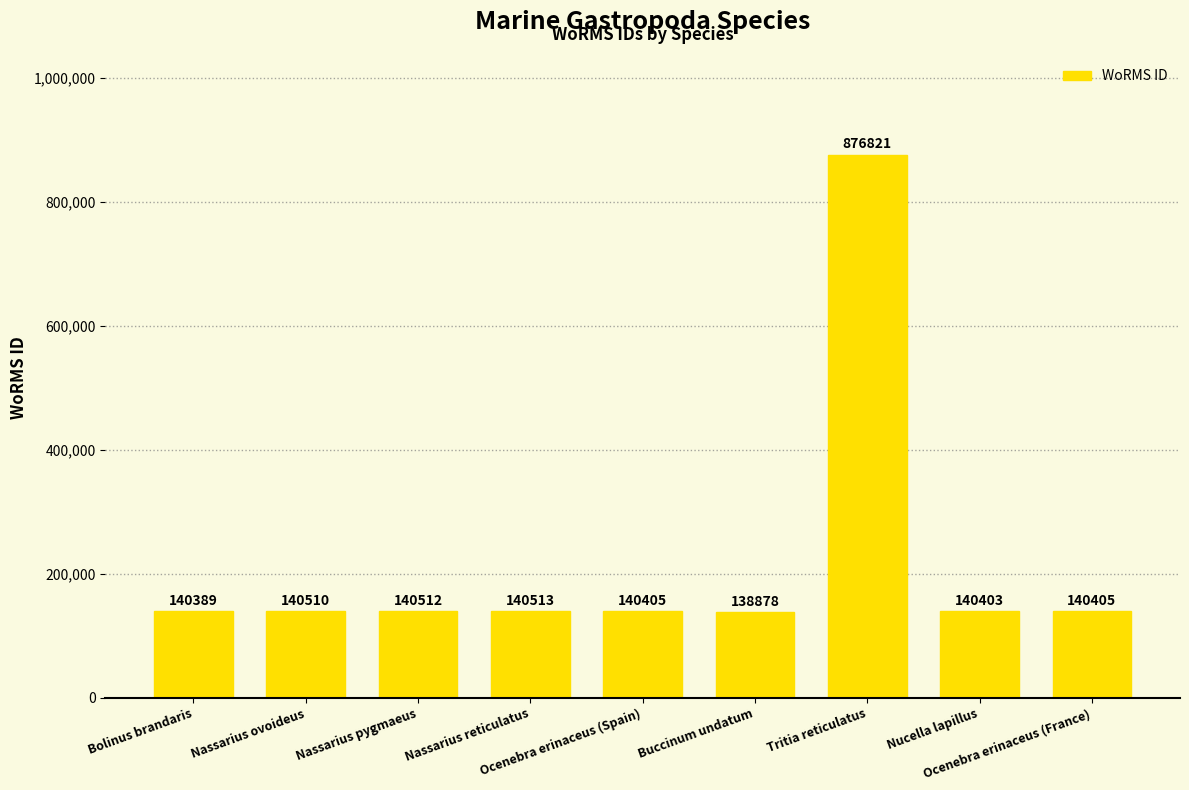

What position from the left is Ocenebra erinaceus (Spain)?

5